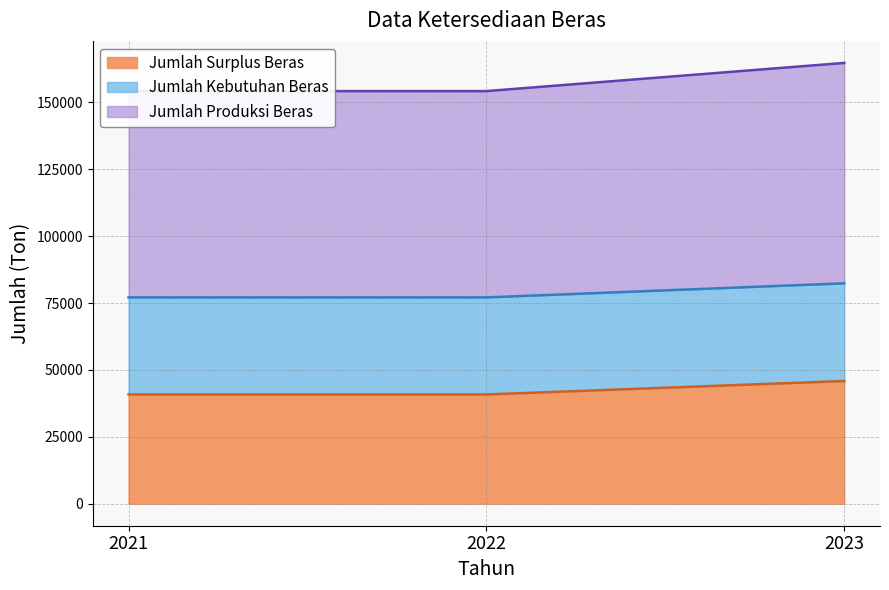

What is the lowest value of the Jumlah Surplus Beras series?

40833.0